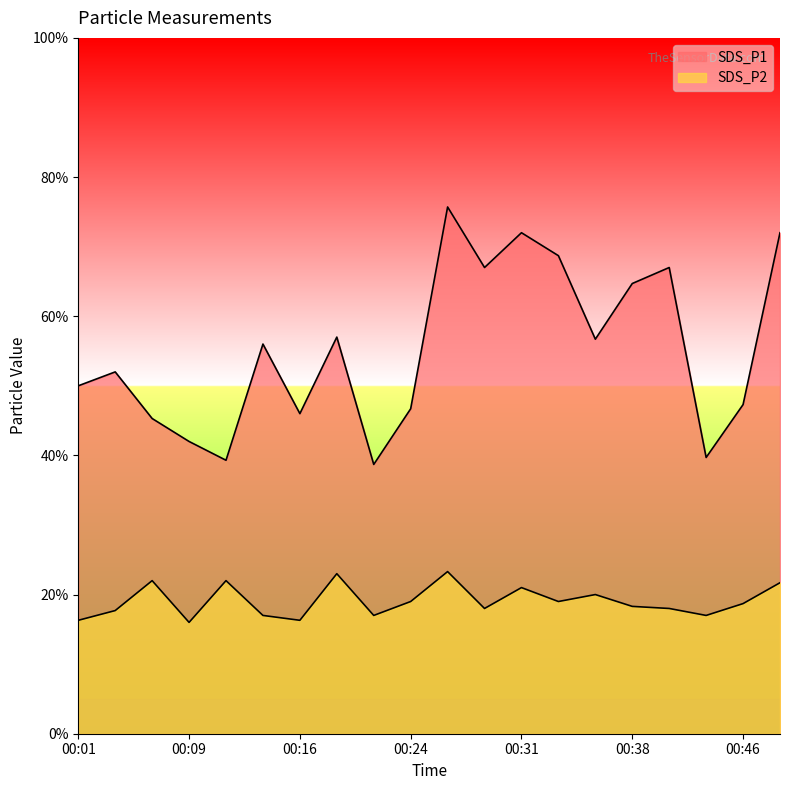

Which series changed the most between 00:21 and 00:38?

SDS_P1